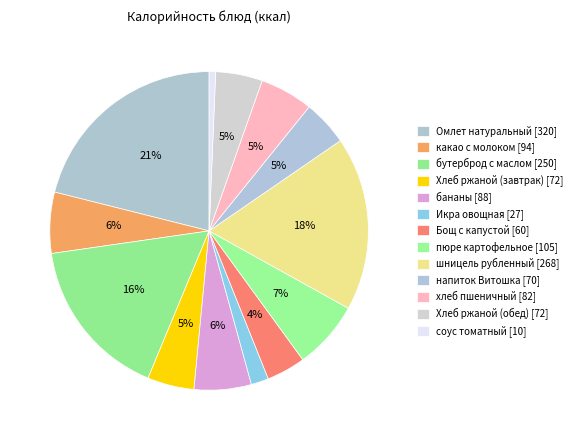

How many slices are in this pie chart?

13